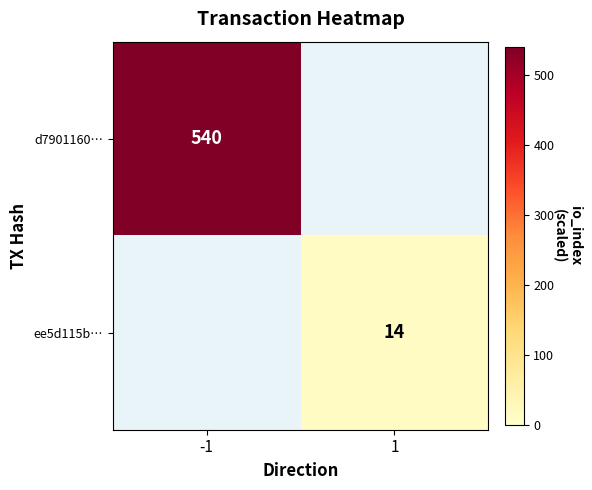

Is it true that ee5d115b… equals 14 at 1?

True